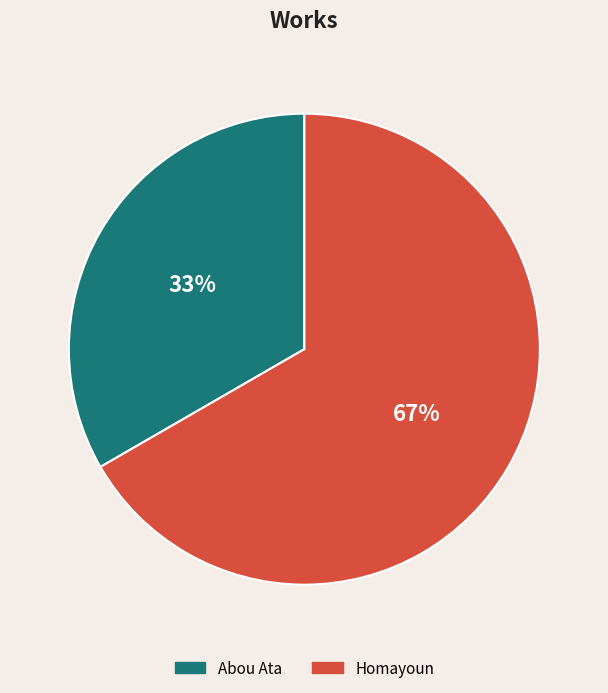

Rank the categories by value from highest to lowest.

Homayoun, Abou Ata